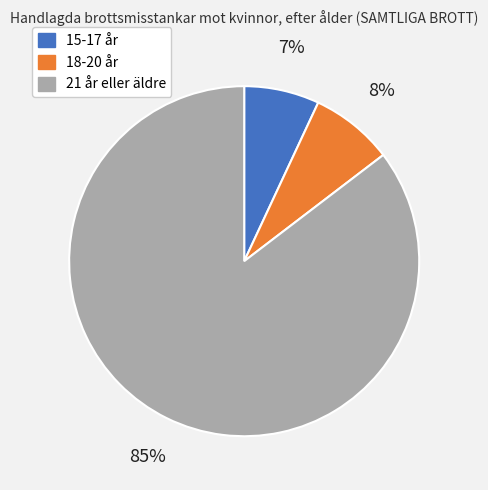

Is 21 år eller äldre the majority of the pie?

Yes